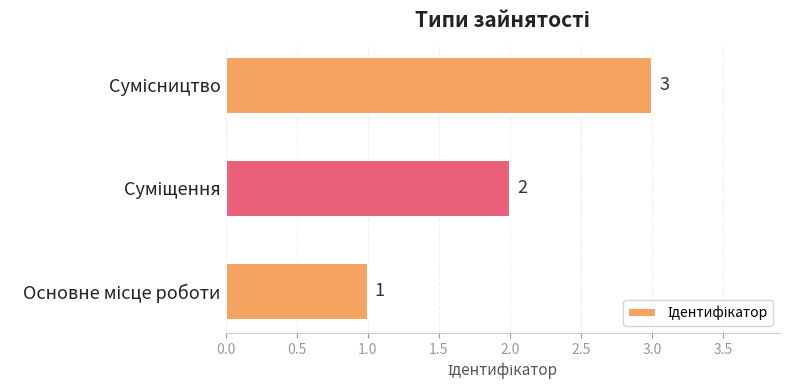

What is the difference between the maximum and minimum values?

2